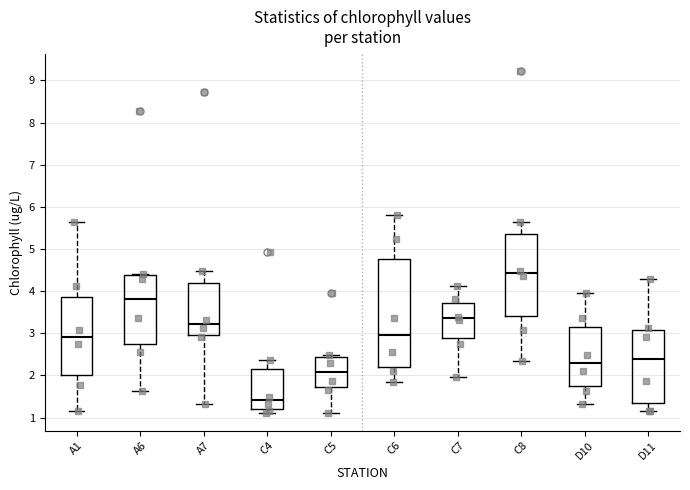

Which box is the tallest, from its lower edge to its upper edge?

C6